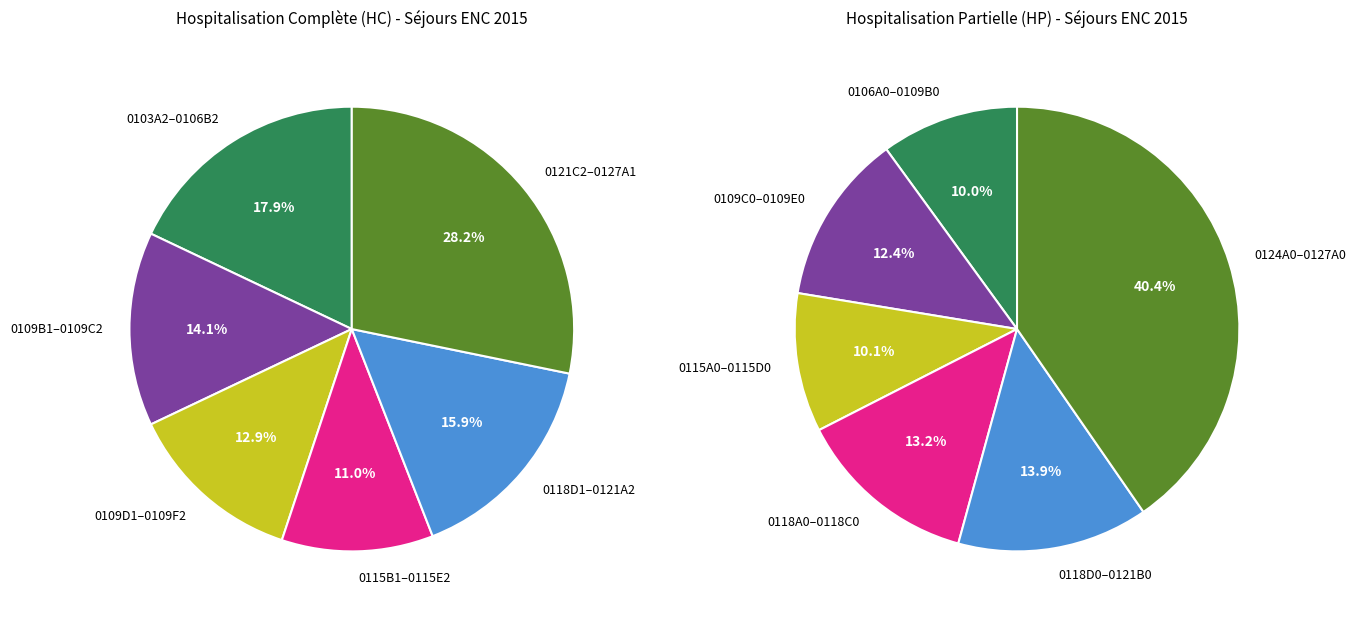

Is there a majority slice in this chart?

No